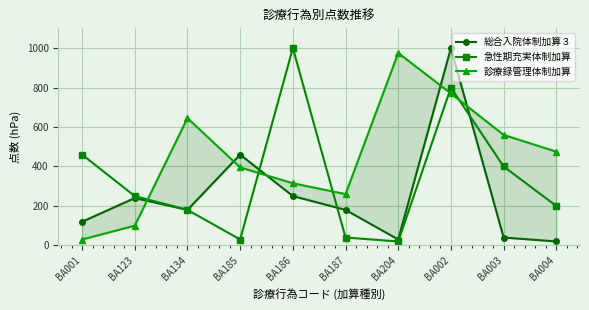

What is the label of the 7th point from the right?

BA185